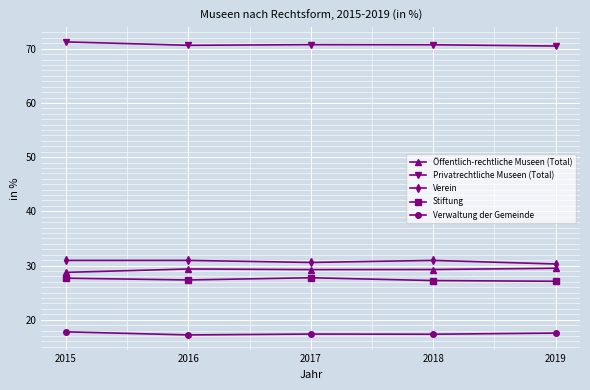

Which series has the largest total across all categories?

Privatrechtliche Museen (Total)